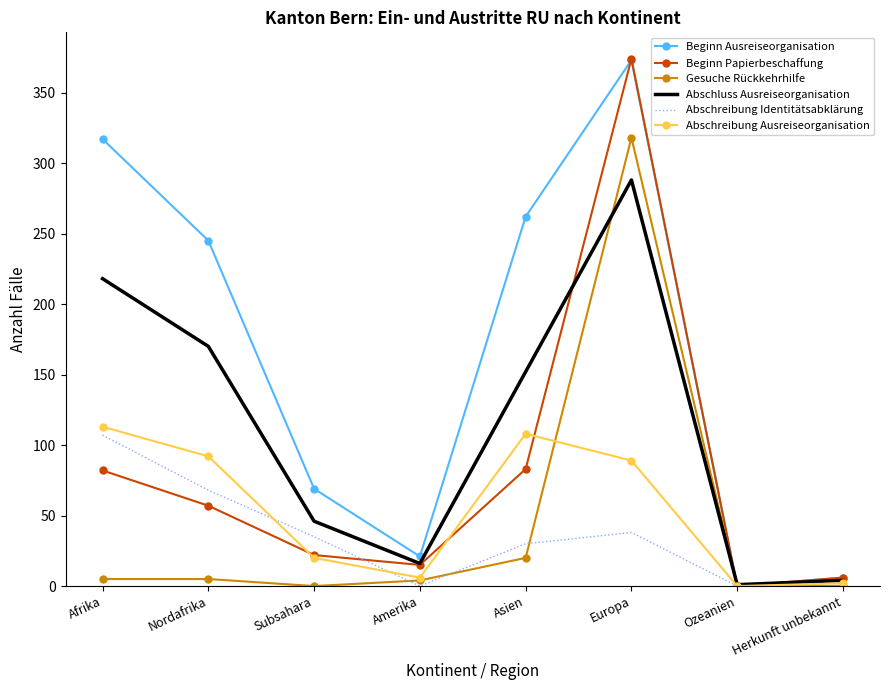

At how many categories does at least one series exceed 330?

1